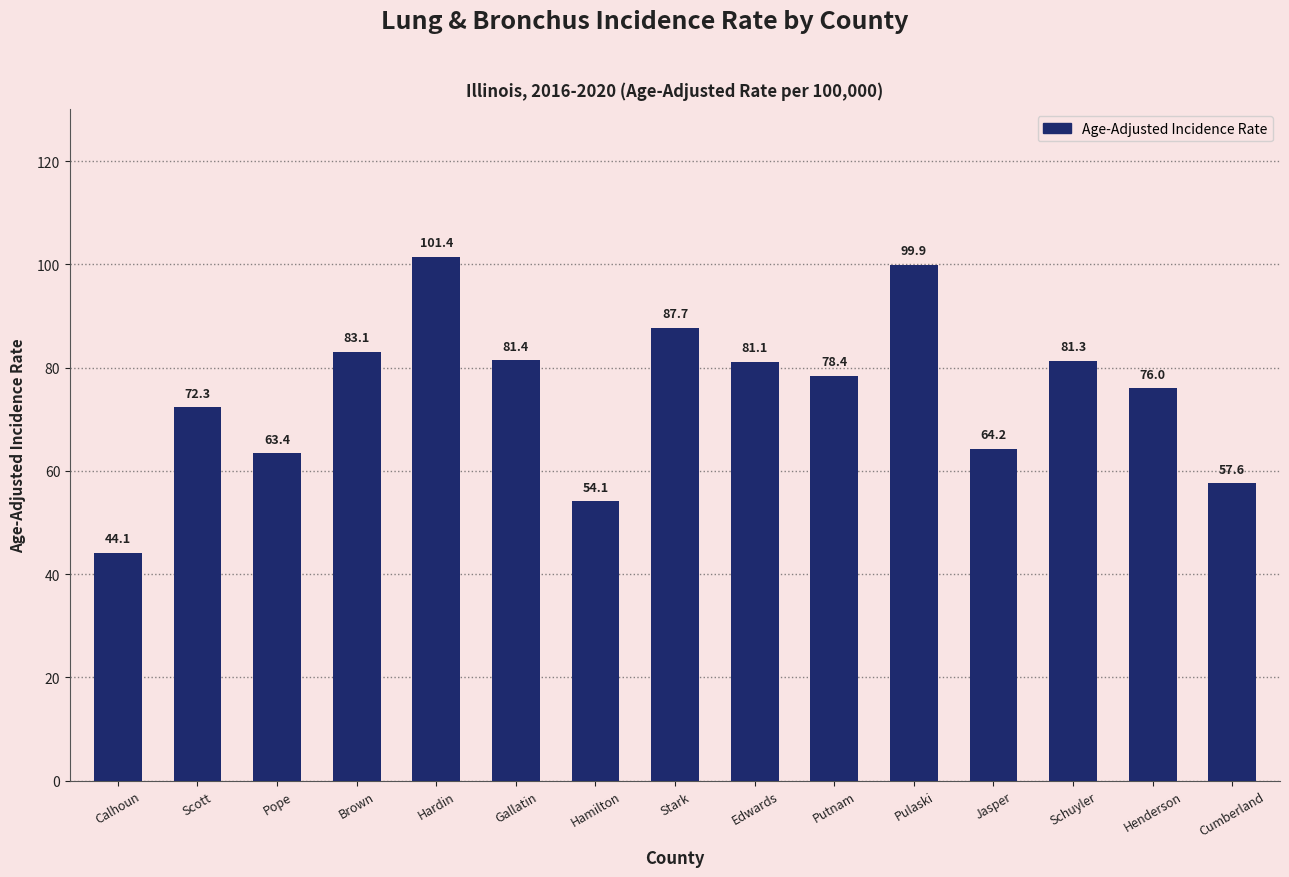

Are the bars grouped side by side (vs. stacked)?

No